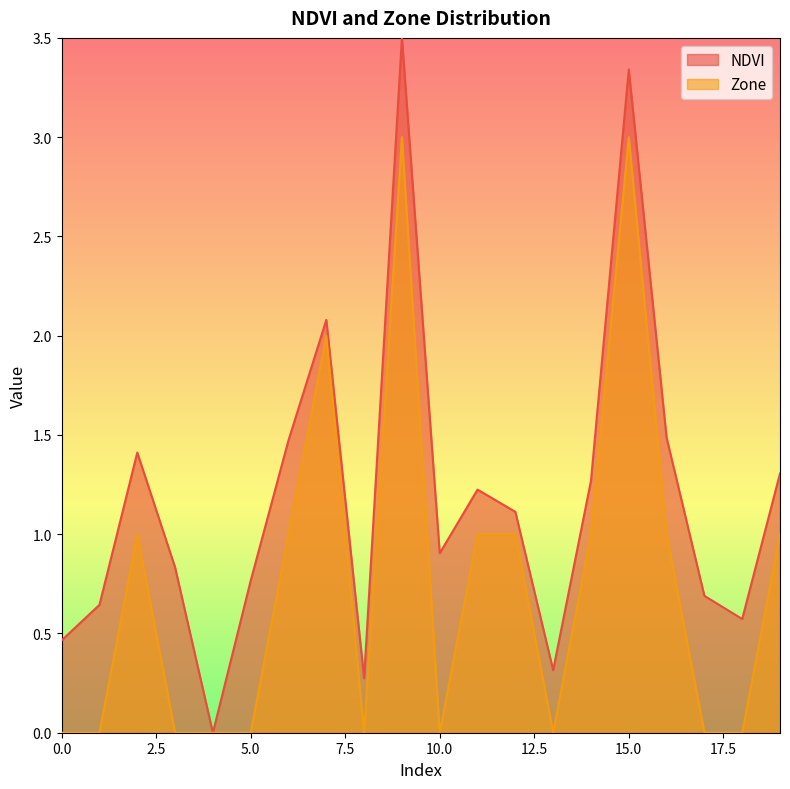

Reading right to left, list all the values displayed in this chart.

NDVI: 1.3	0.6	0.7	1.5	3.3	1.3	0.3	1.1	1.2	0.9	3.5	0.3	2.1	1.5	0.8	0.0	0.8	1.4	0.6	0.5
Zone: 1.0	0.0	0.0	1.0	3.0	1.0	0.0	1.0	1.0	0.0	3.0	0.0	2.0	1.0	0.0	0.0	0.0	1.0	0.0	0.0